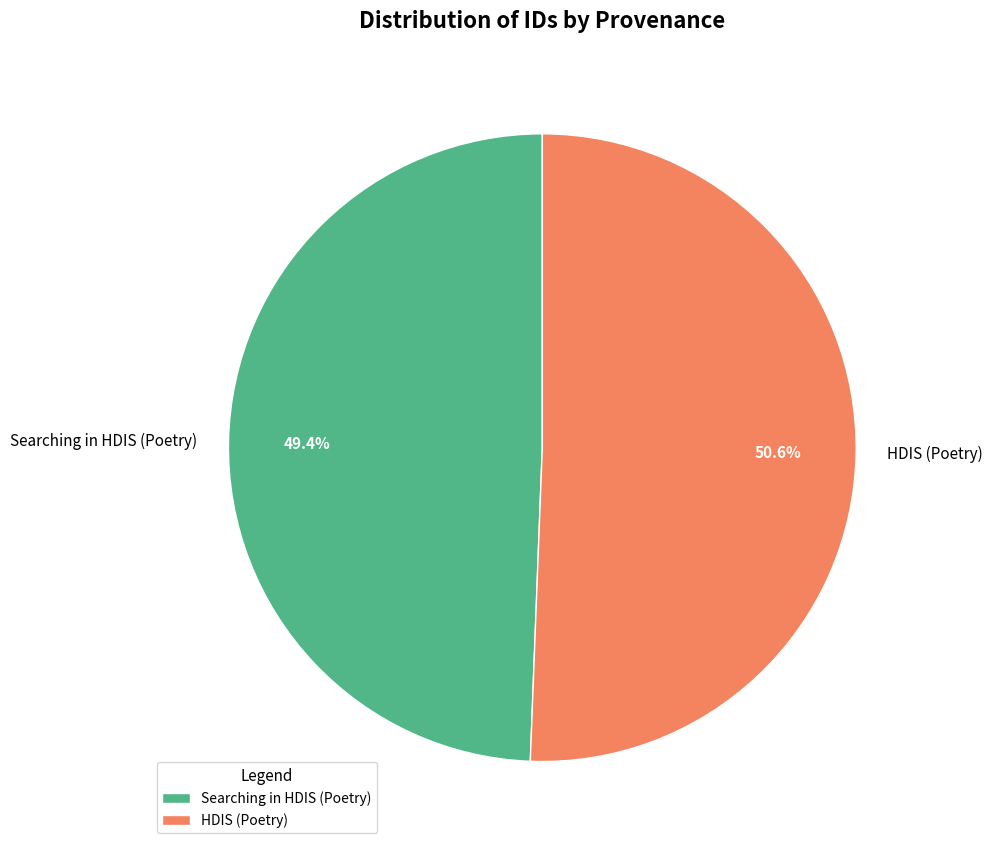

To the nearest percent, what is the average slice percentage?

50%